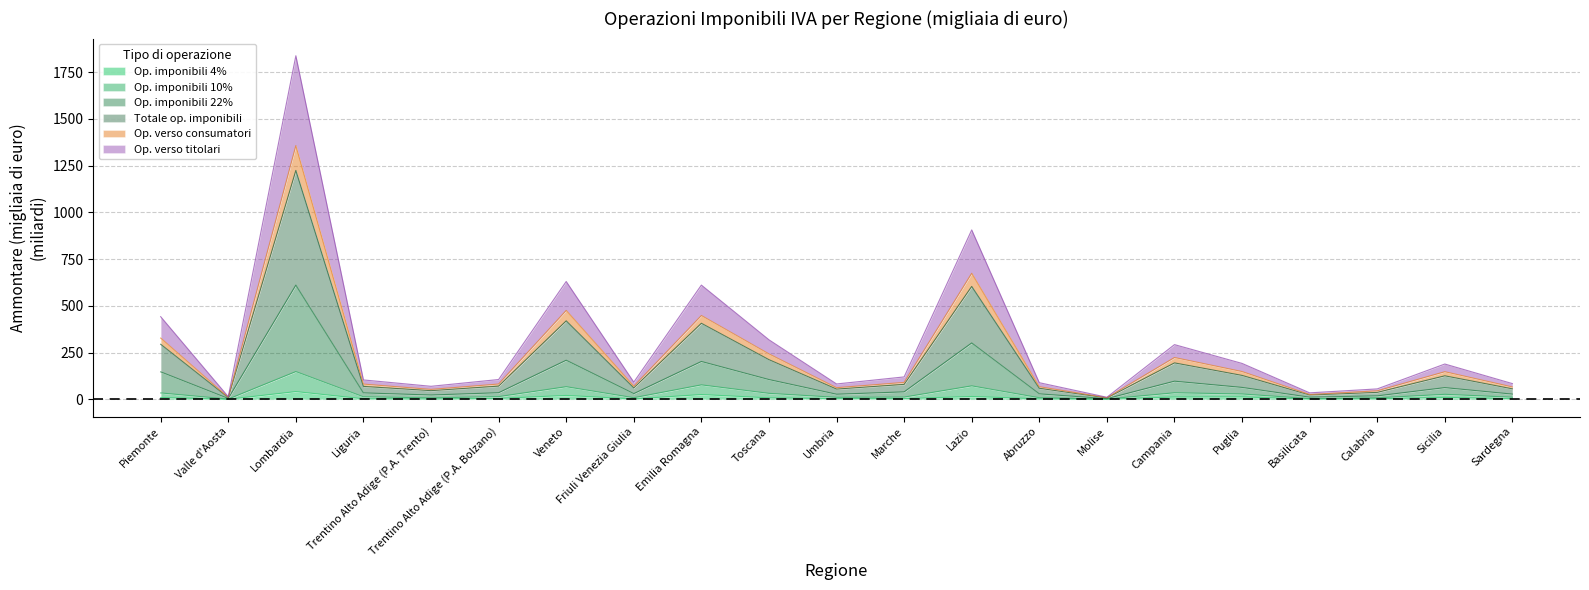

What is the highest value of the Op. verso consumatori series?

1357.4